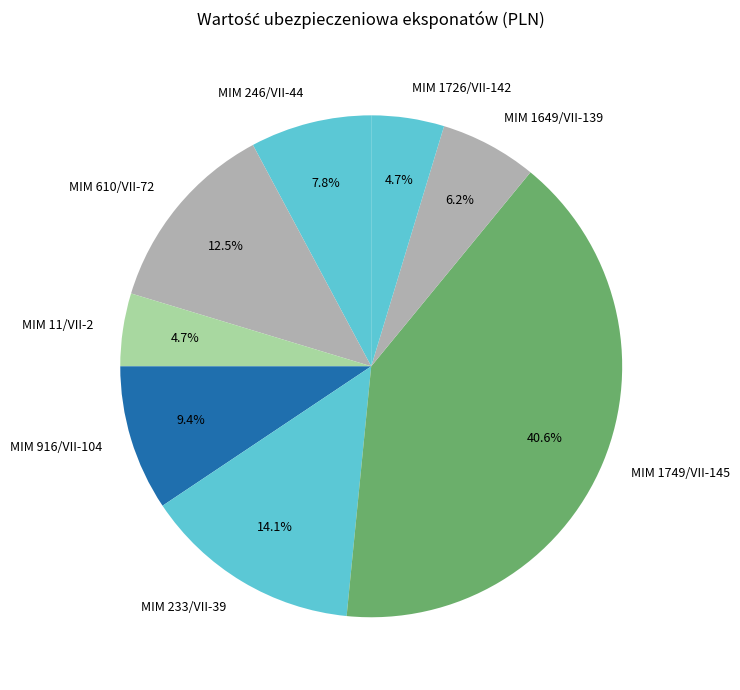

What is the largest slice in the pie chart?

MIM 1749/VII-145